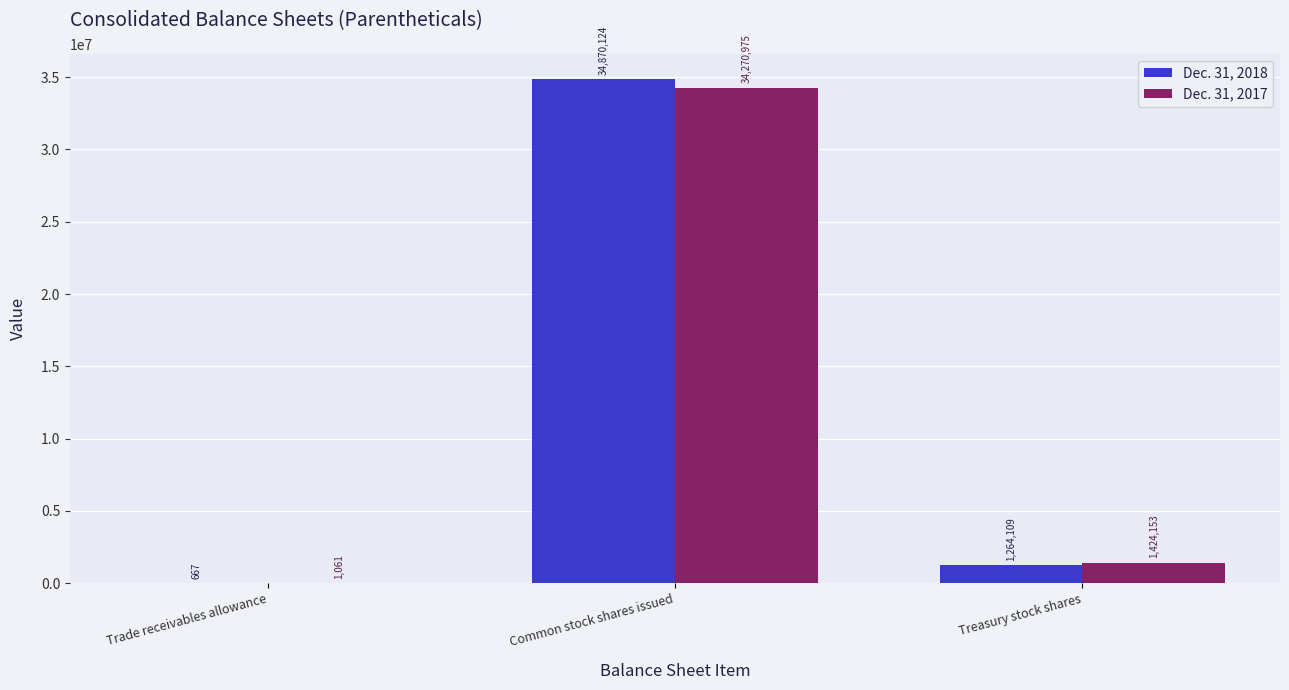

What is the sum of the Dec. 31, 2018 values at Treasury stock shares and Common stock shares issued?

36134233